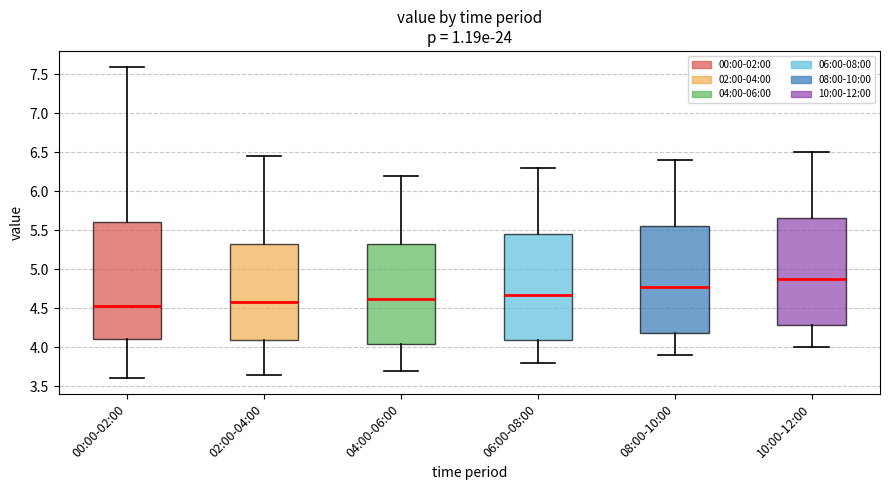

Which box has the highest median line?

10:00-12:00